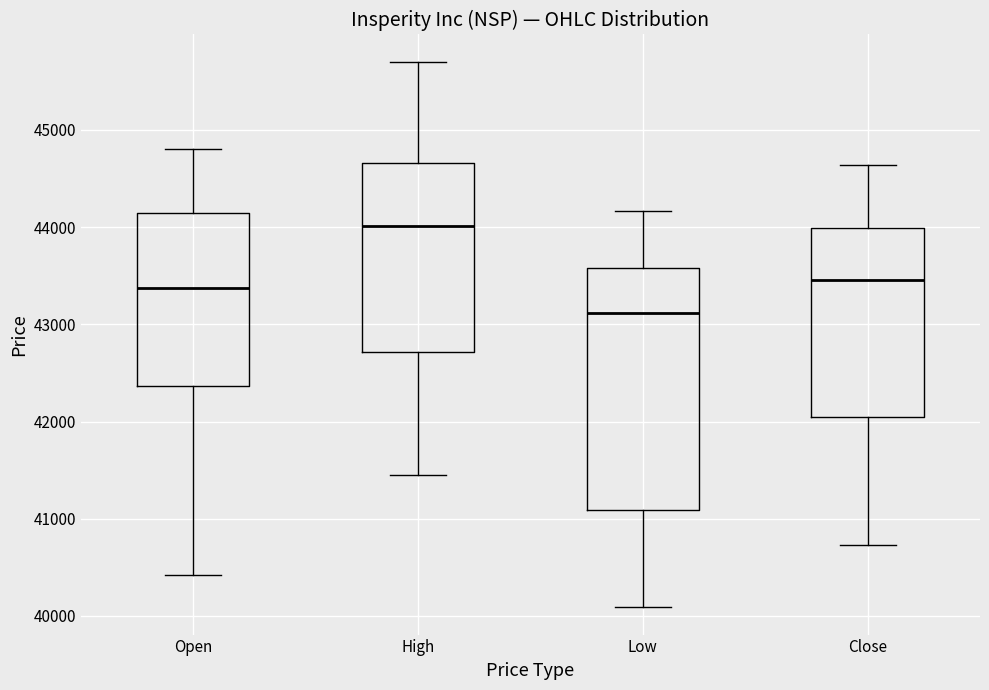

Comparing the boxes themselves (not the whiskers), which one is the tallest?

Low